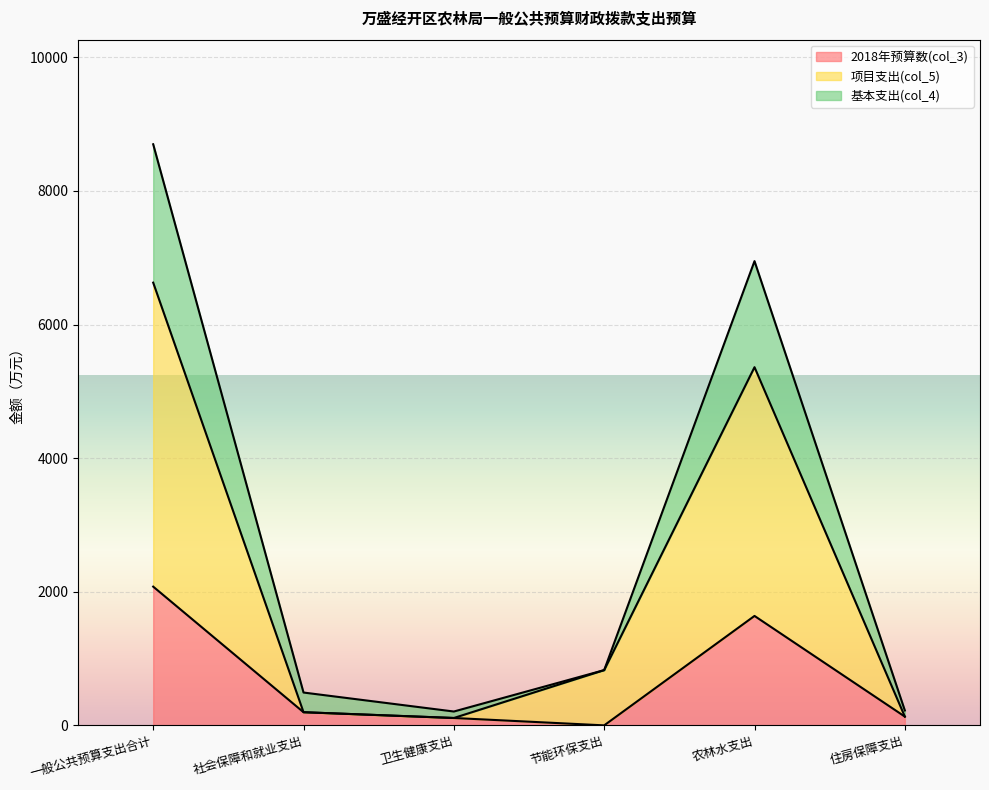

True or false: 2018年预算数(col_3) and 基本支出(col_4) cross at least once.

False